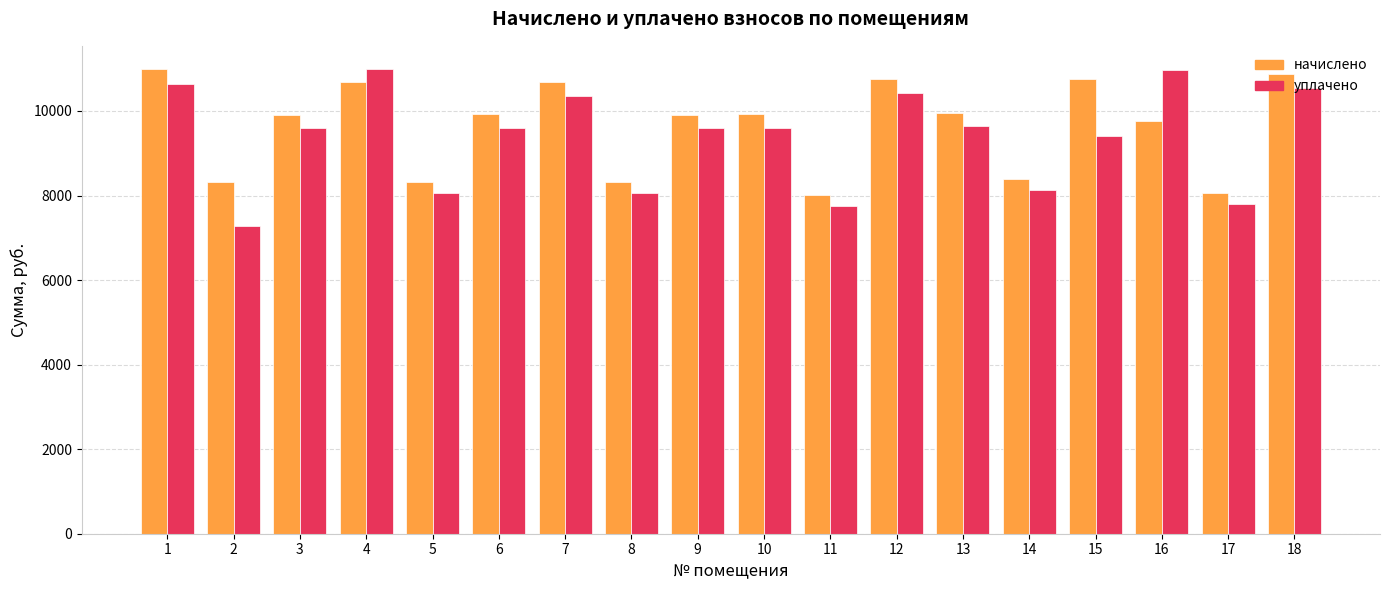

At which category does the chart reach its minimum across all series?

2